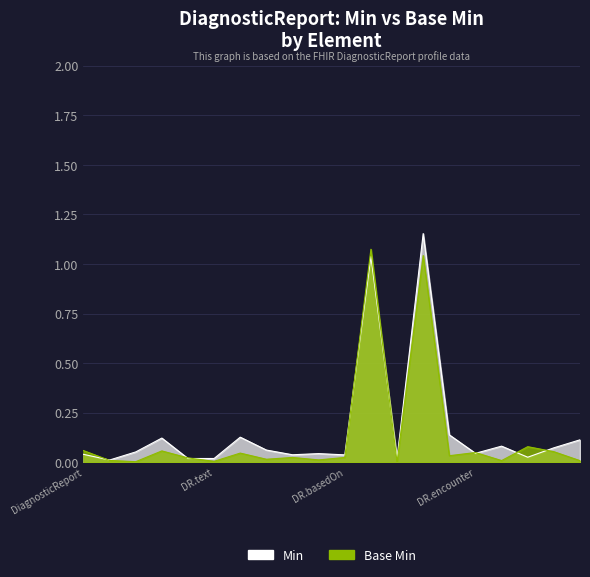

What is the label of the 12th point from the left?

DiagnosticReport.status